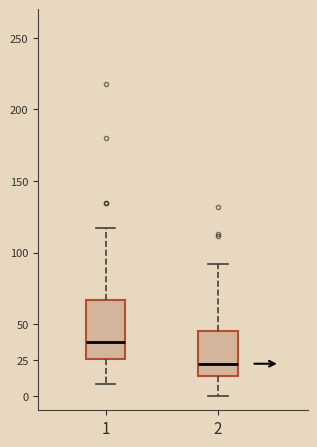

Reading left to right, read every box against the y-axis: the position of its median line, the range the box covers, and the ends of its whiskers. The values are not printed on the chart, so give them approximately, as read against the axis.

1: median 40, box 25 to 65, whiskers 10 to 115
2: median 25, box 15 to 45, whiskers 0 to 90